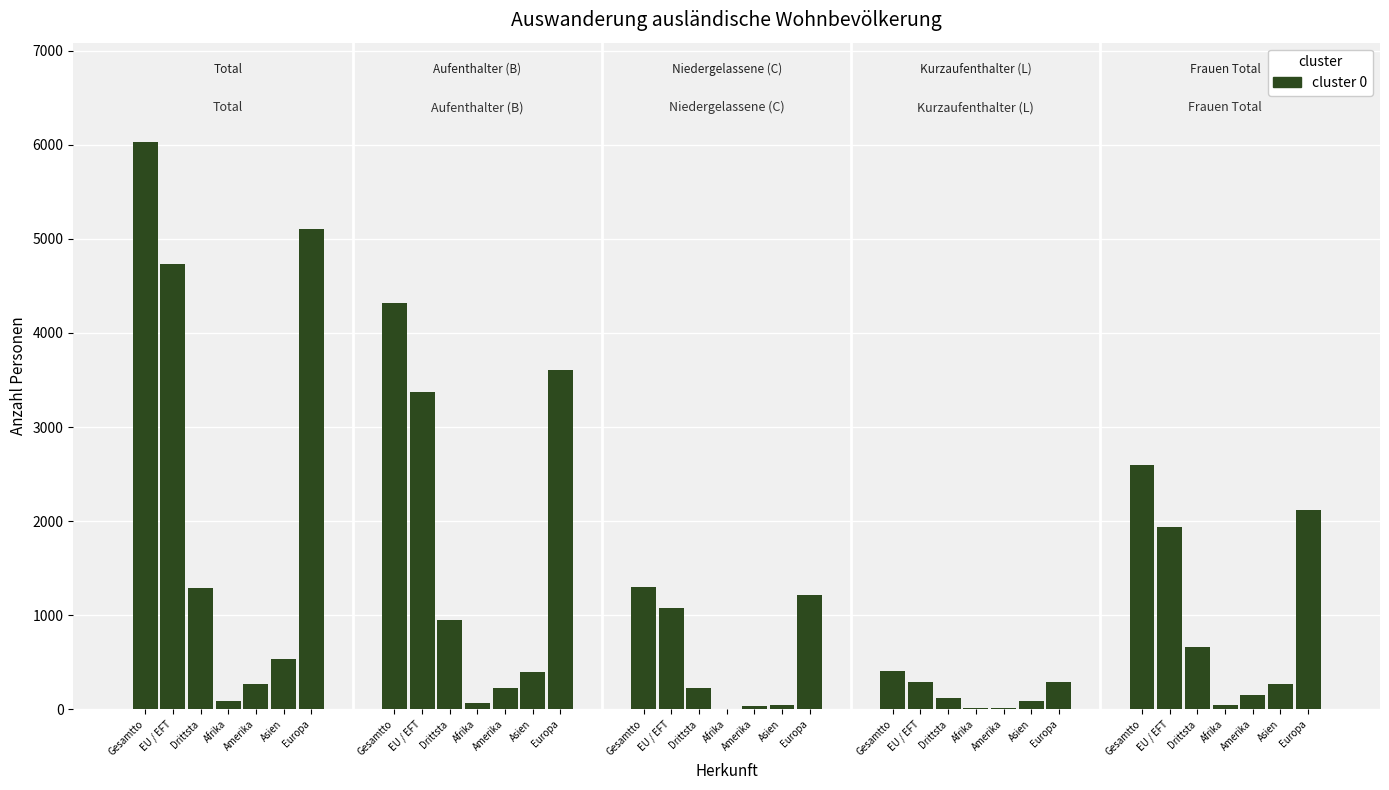

What position from the right is EU / EFT?

6